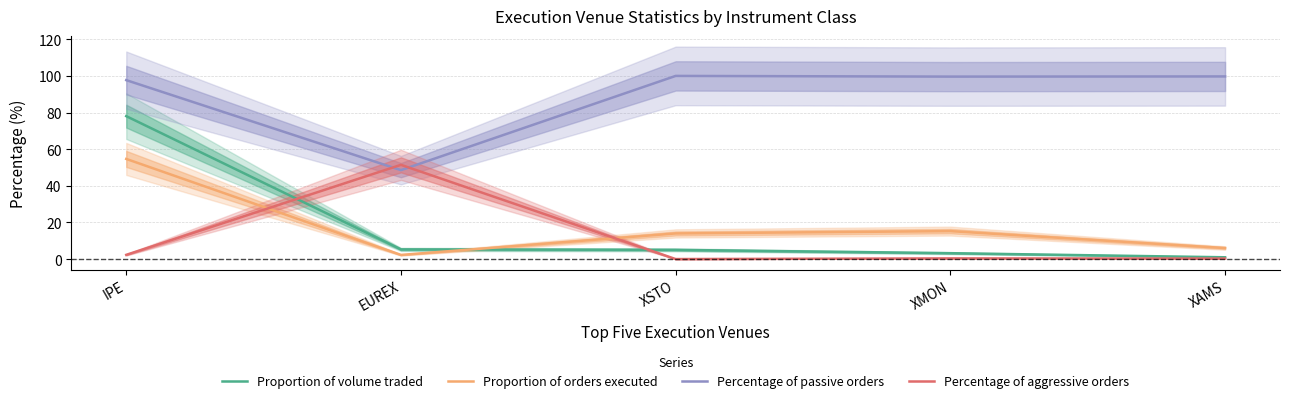

True or false: Proportion of volume traded has more than 1 interior local peaks.

False